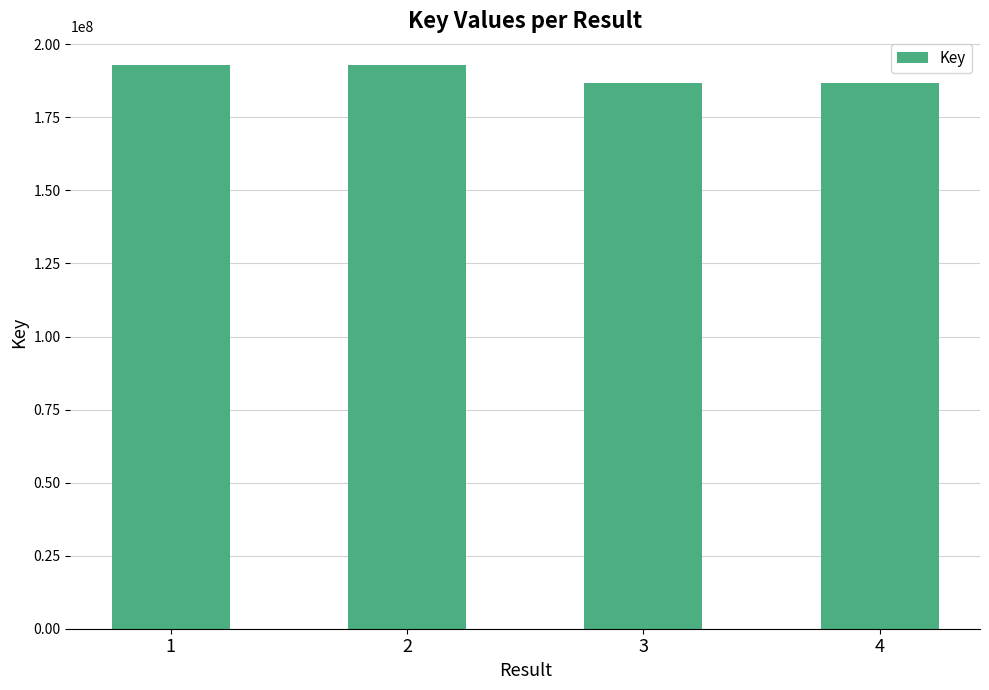

What is the difference between the second highest and minimum values?

6167674